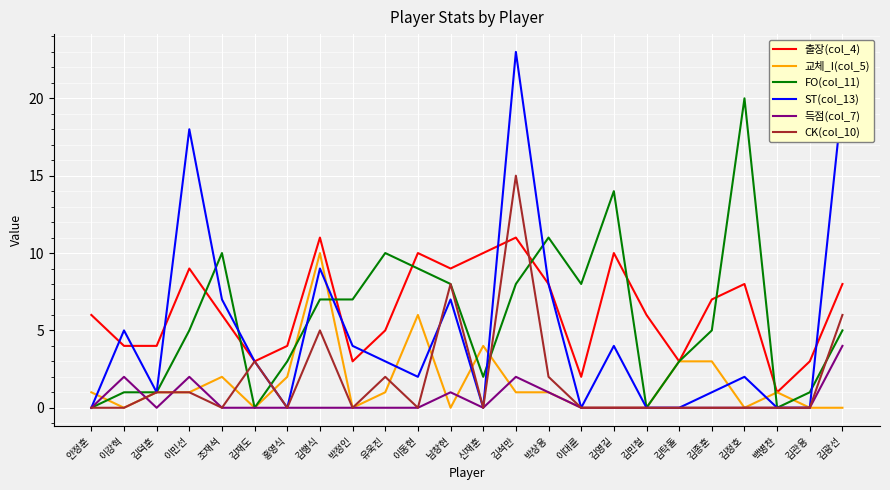

What position from the left is 백병찬?

22